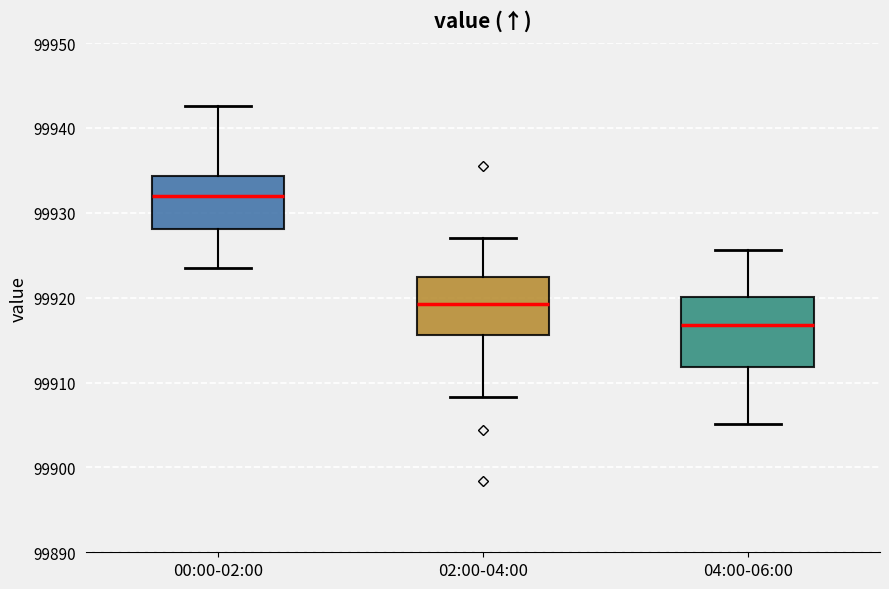

Where does the median line of the box for 04:00-06:00 sit on the y-axis? The values are not printed on the chart, so give them approximately, as read against the axis.

99917